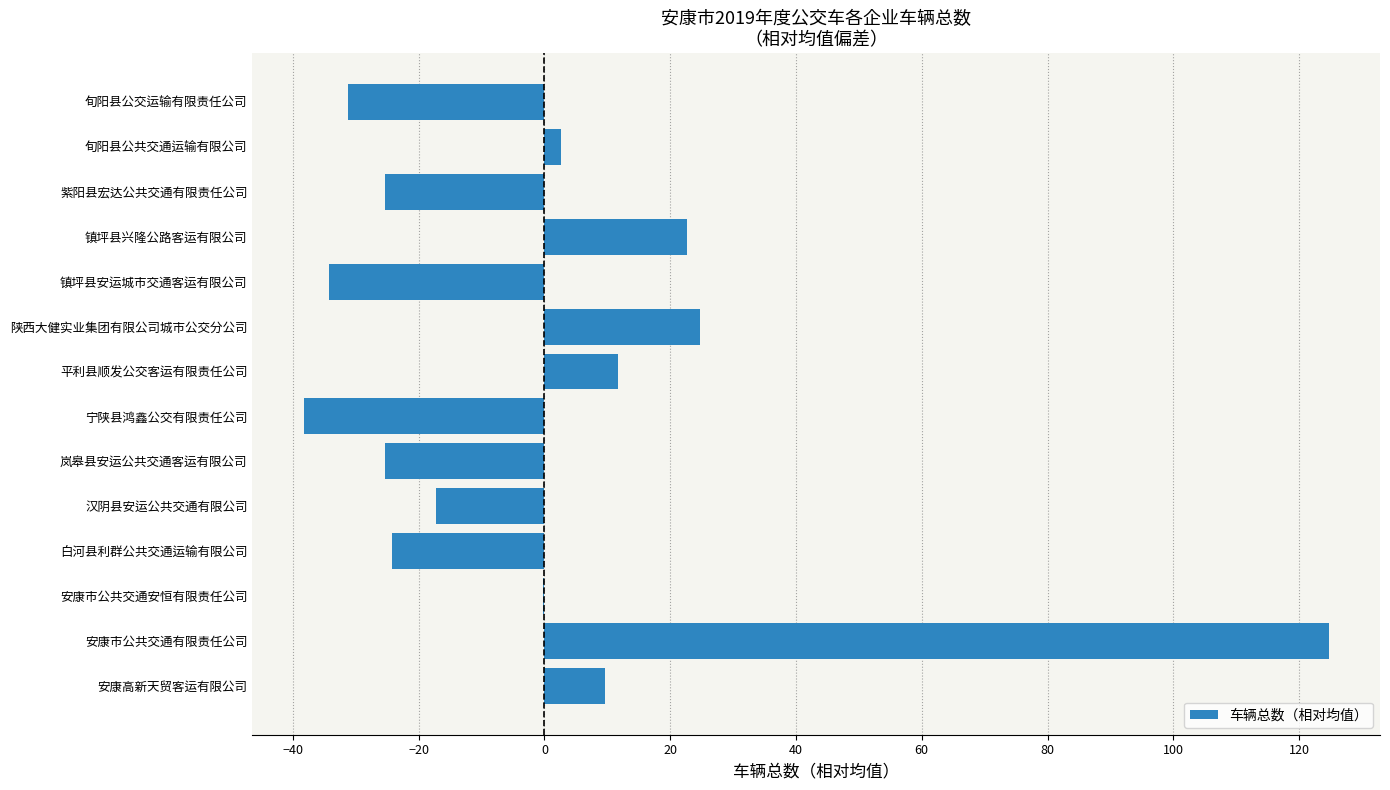

What is the maximum value shown in the chart?

124.7